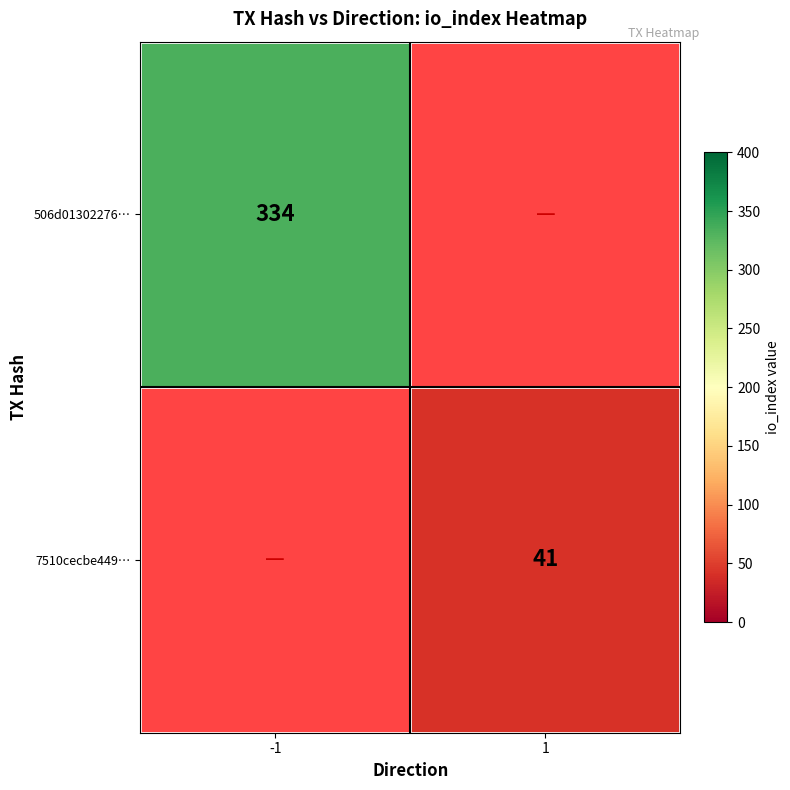

Which has a higher value, -1 or 1?

1